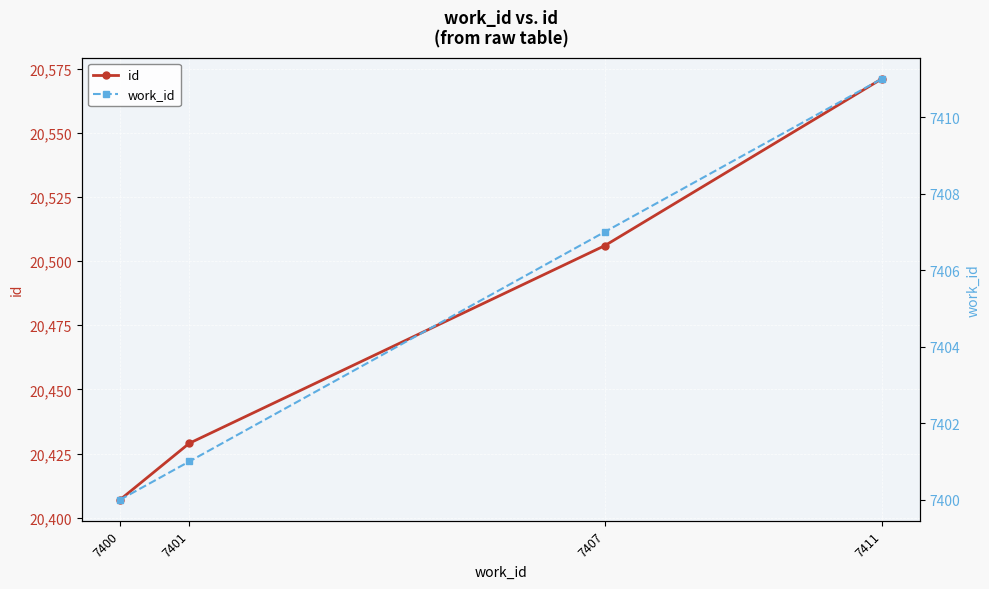

Is the value of work_id at 7400 greater than the value of id at 7401?

No